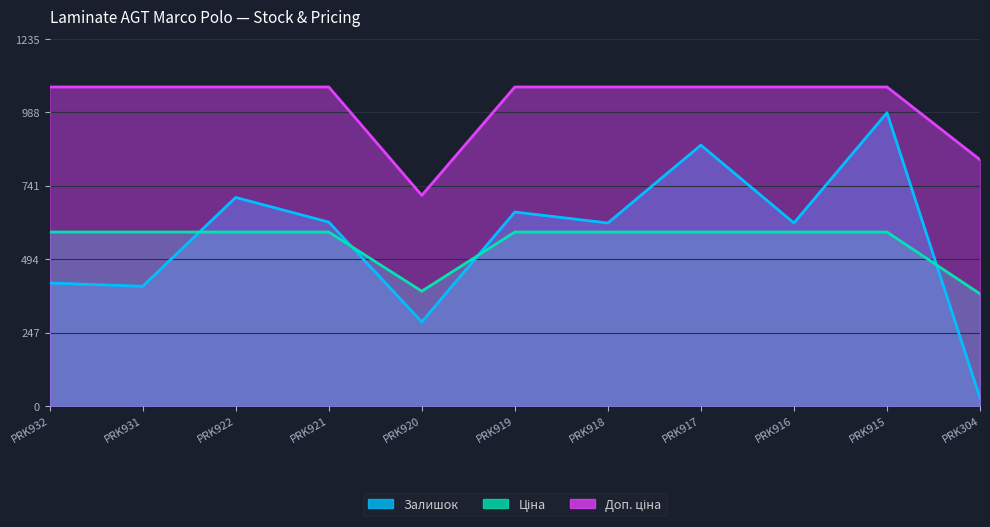

At which label does Ціна first exceed 585?

PRK932